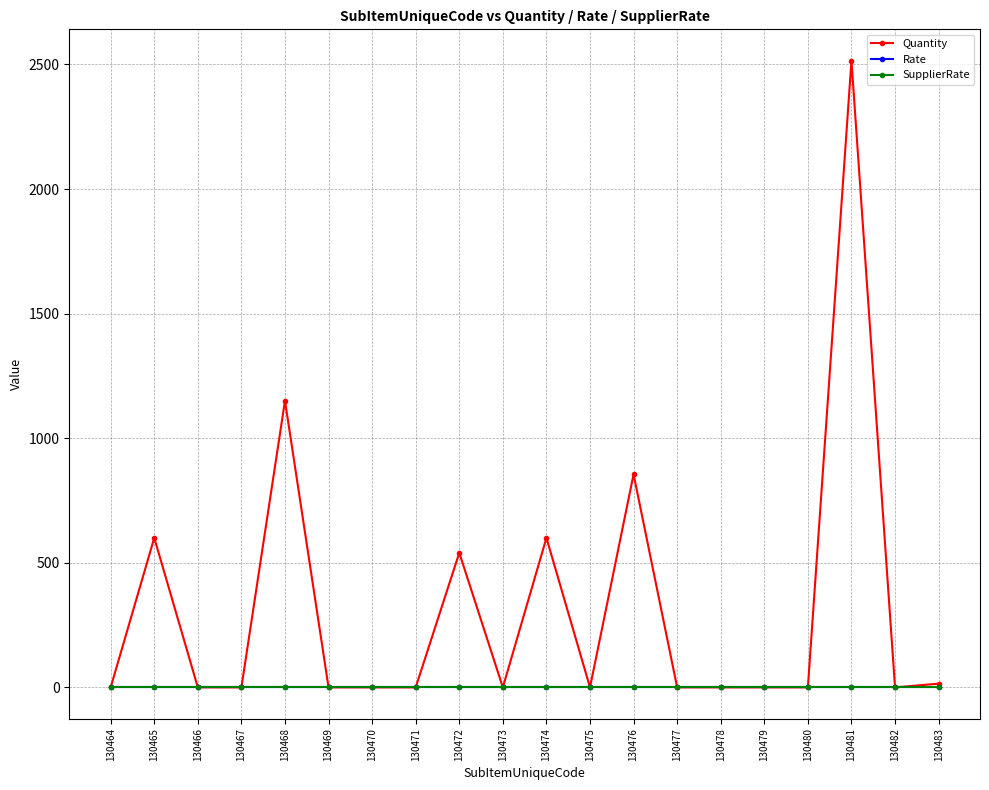

Does the chart have visible grid lines?

Yes